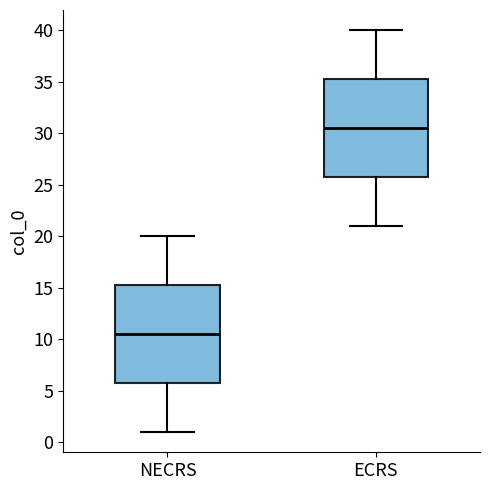

Reading left to right, read every box against the y-axis: the position of its median line, the range the box covers, and the ends of its whiskers. The values are not printed on the chart, so give them approximately, as read against the axis.

NECRS: median 10.5, box 6.0 to 15.5, whiskers 1.0 to 20.0
ECRS: median 30.5, box 26.0 to 35.5, whiskers 21.0 to 40.0